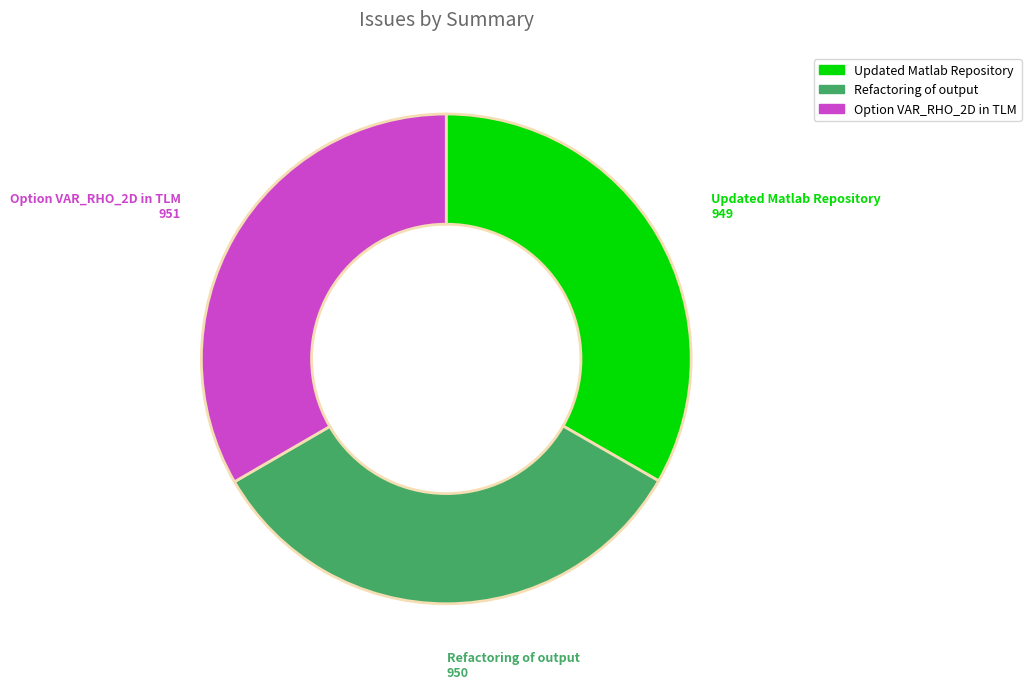

Combined, do Refactoring of output and Updated Matlab Repository account for over 50%?

Yes